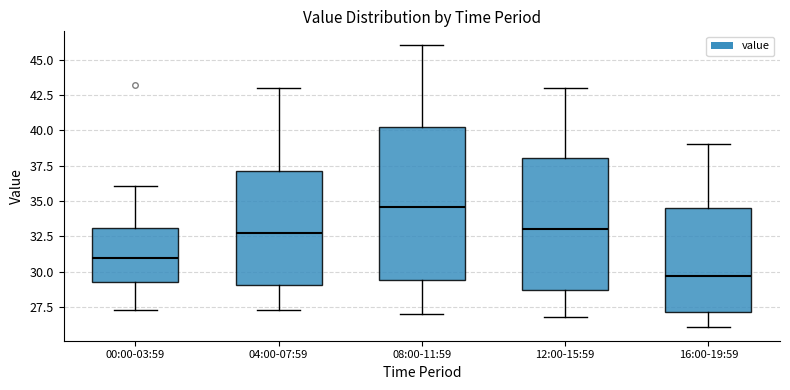

Reading left to right, read every box against the y-axis: the position of its median line, the range the box covers, and the ends of its whiskers. The values are not printed on the chart, so give them approximately, as read against the axis.

00:00-03:59: median 31.0, box 29.5 to 33.0, whiskers 27.5 to 36.0
04:00-07:59: median 33.0, box 29.0 to 37.0, whiskers 27.5 to 43.0
08:00-11:59: median 34.5, box 29.5 to 40.5, whiskers 27.0 to 46.0
12:00-15:59: median 33.0, box 28.5 to 38.0, whiskers 27.0 to 43.0
16:00-19:59: median 29.5, box 27.0 to 34.5, whiskers 26.0 to 39.0